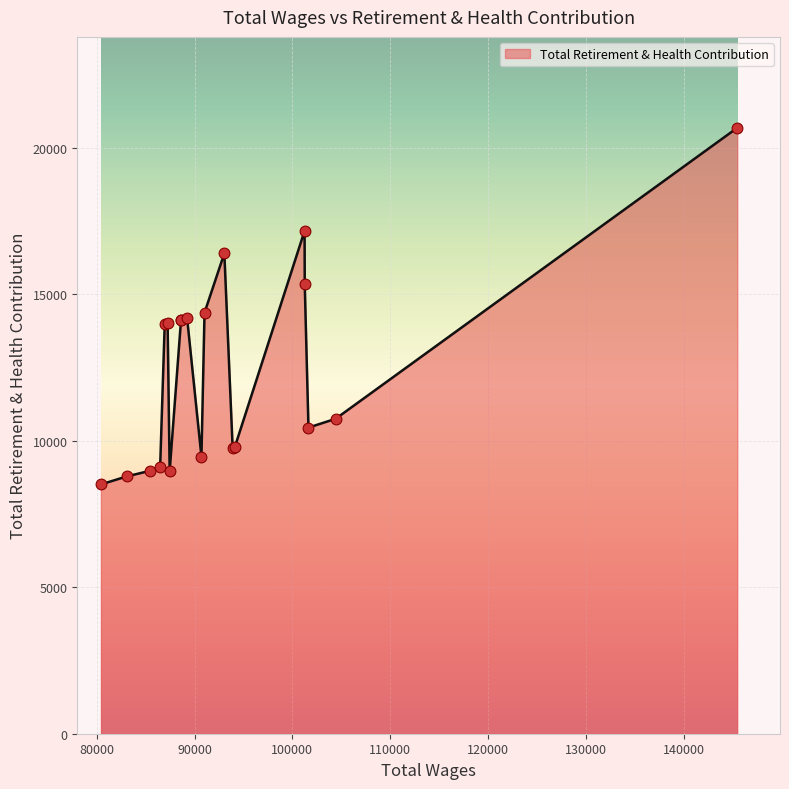

What is the difference between the maximum and minimum values?

12180